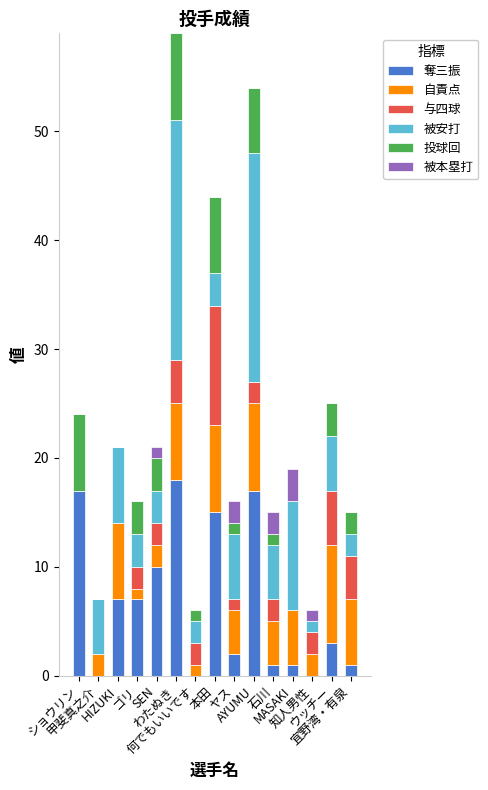

What is the maximum value for 奪三振?

18